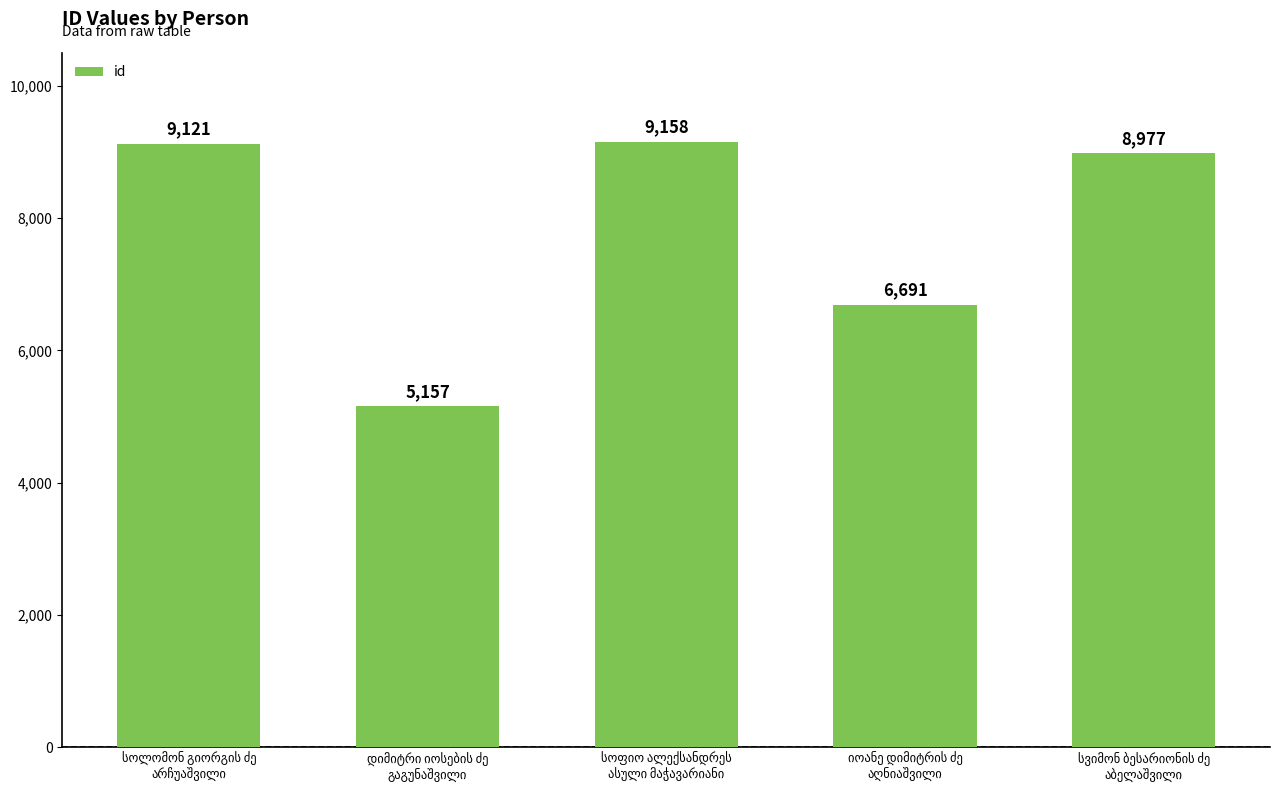

Count the number of data series in this chart.

1